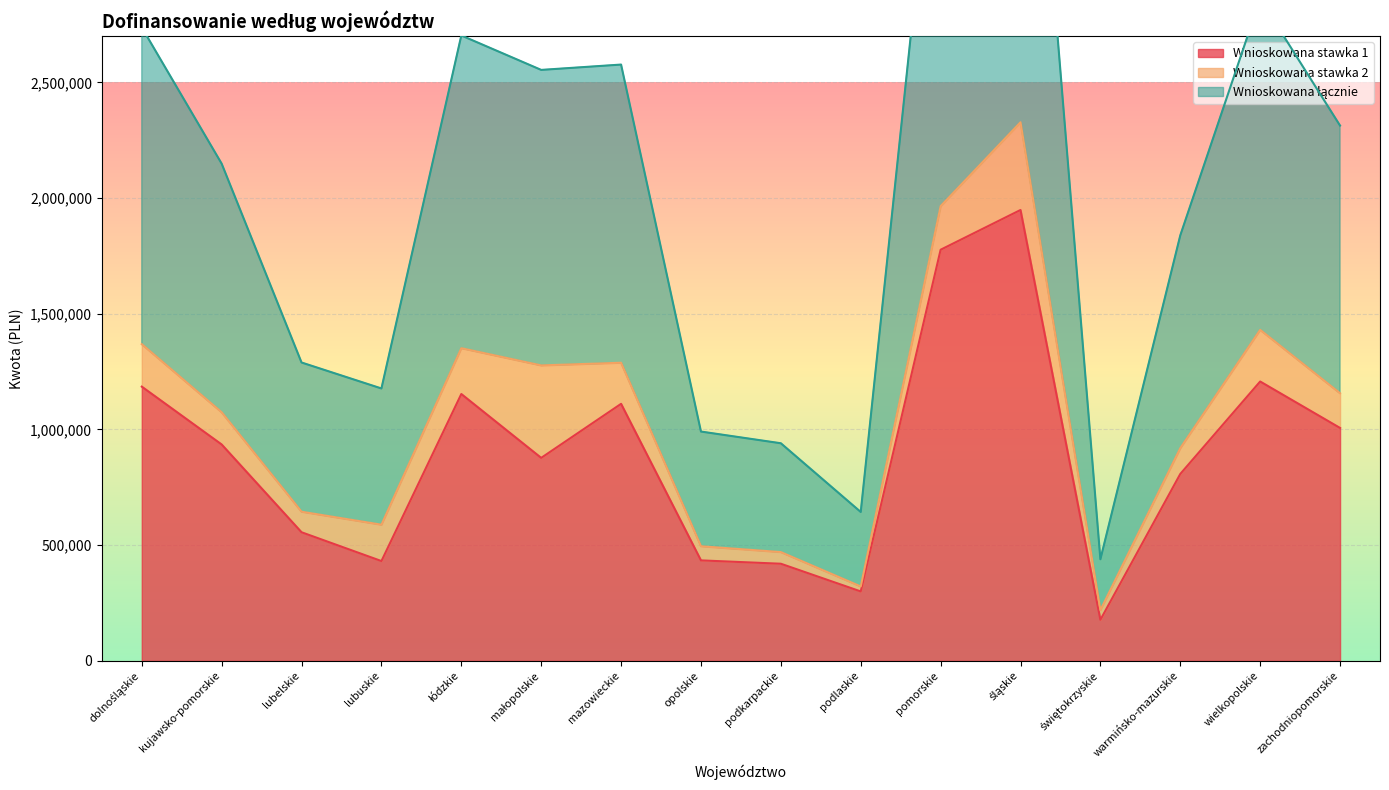

Which series has the largest total across all categories?

Wnioskowana łącznie